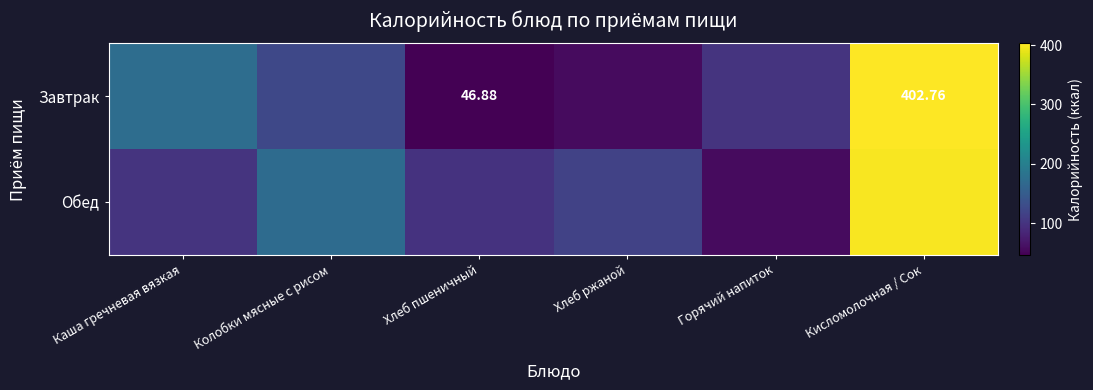

What is the spread (max minus min) of values at Горячий напиток?

43.1